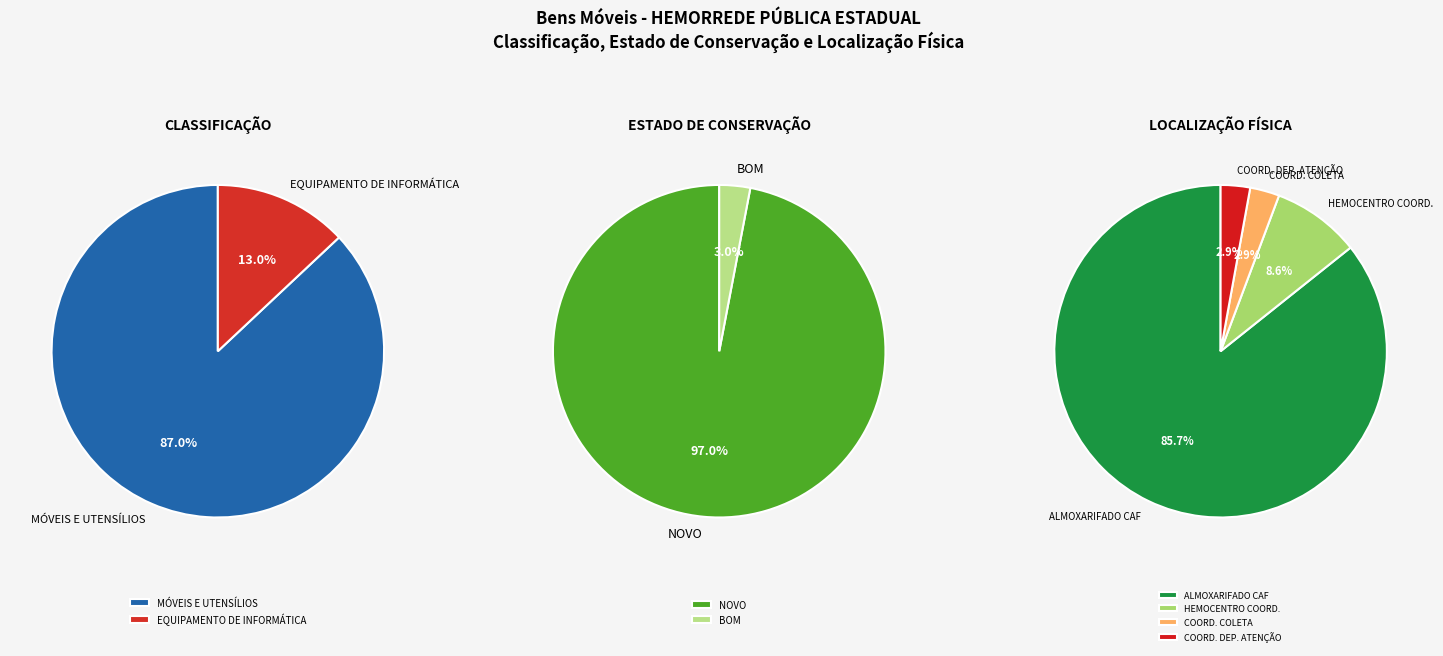

Do EQUIPAMENTO DE INFORMÁTICA and MÓVEIS E UTENSÍLIOS together represent more than half of the pie?

Yes